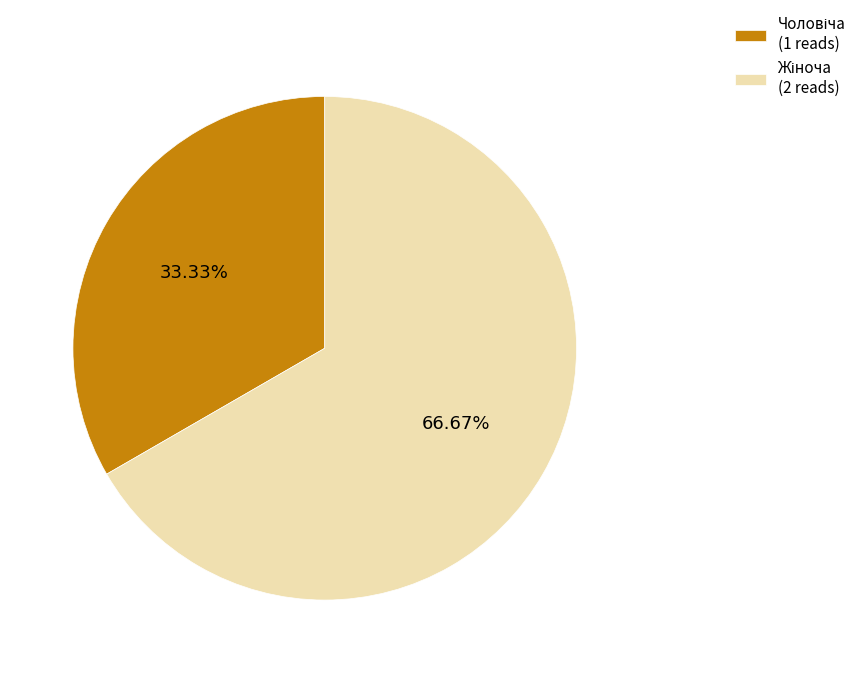

Does any single category account for the majority?

Yes